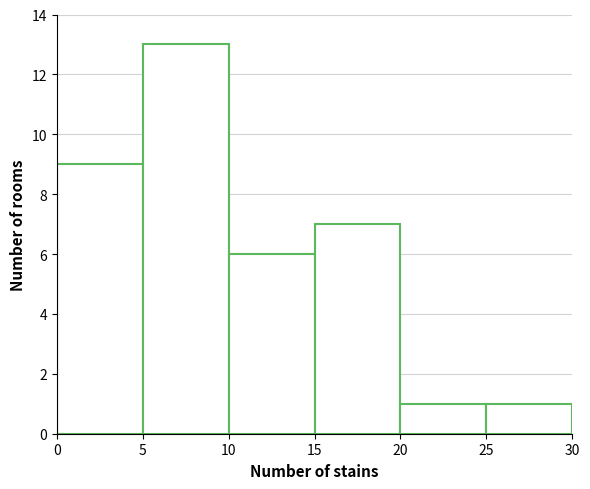

Reading left to right, list every bar in this chart as the range it spans on the x-axis followed by its height. The values are not printed on the chart, so give them approximately, as read against the axis.

0 to 5: 9
5 to 10: 13
10 to 15: 6
15 to 20: 7
20 to 25: 1
25 to 30: 1